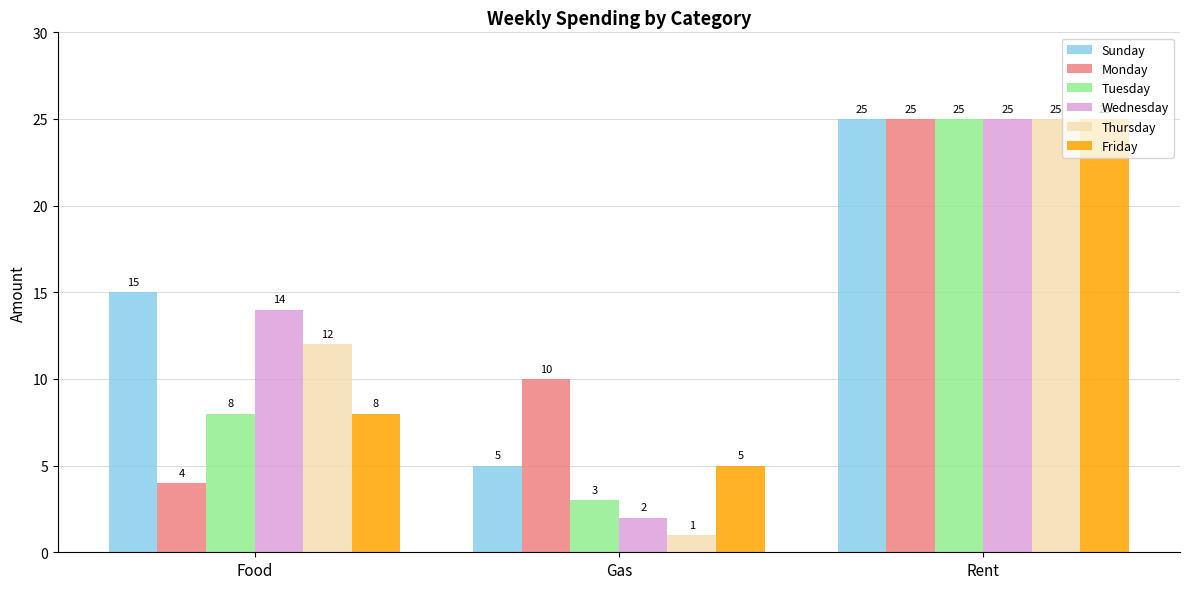

Rank the categories by Tuesday value from highest to lowest.

Rent, Food, Gas